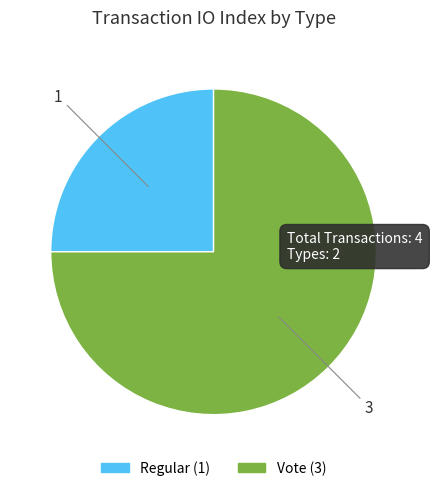

Is there any slice that represents more than half of the pie?

Yes